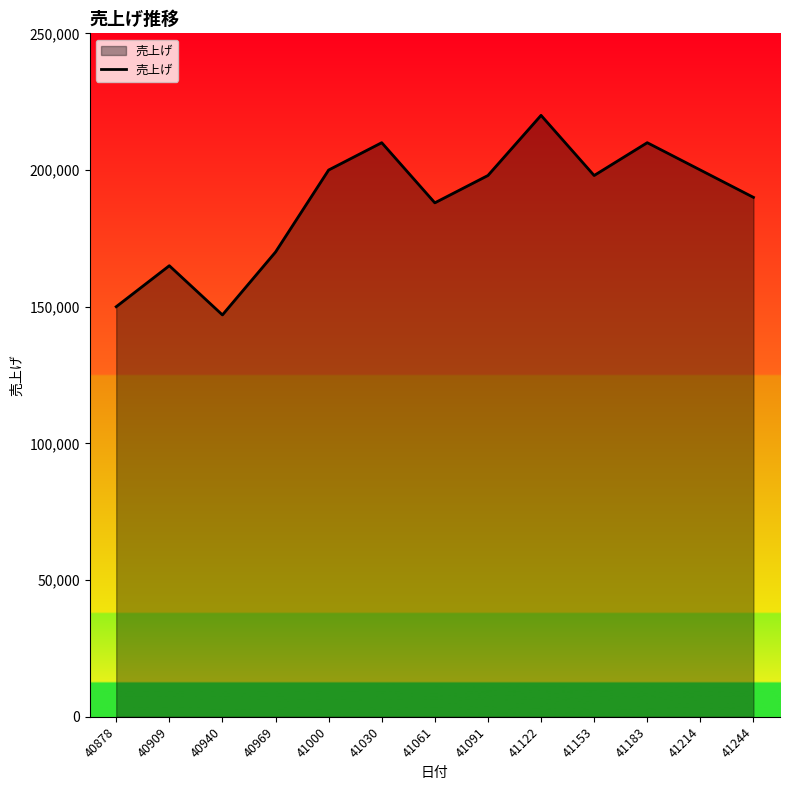

Reading right to left, list all the values displayed in this chart.

190000	200000	210000	198000	220000	198000	188000	210000	200000	170000	147000	165000	150000